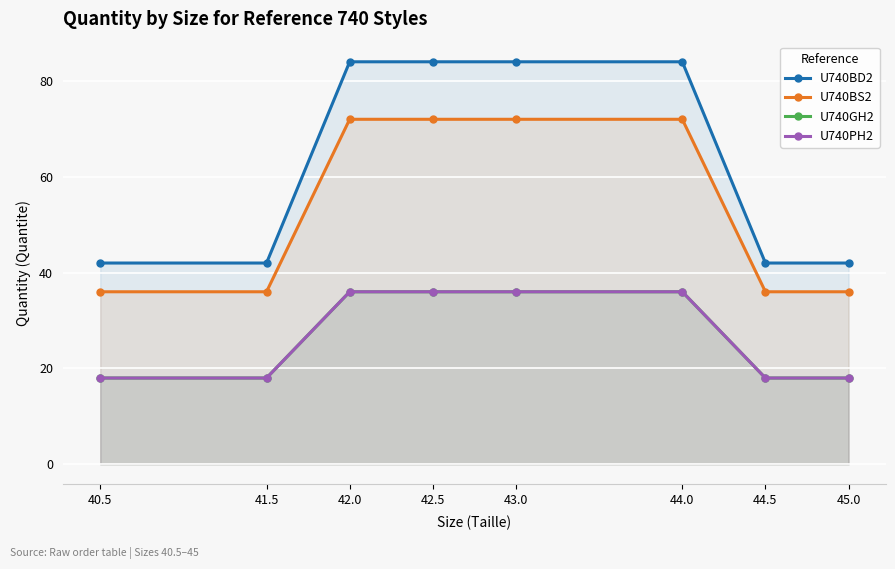

At 42.0, list the series in order from largest to smallest.

U740BD2, U740BS2, U740GH2, U740PH2